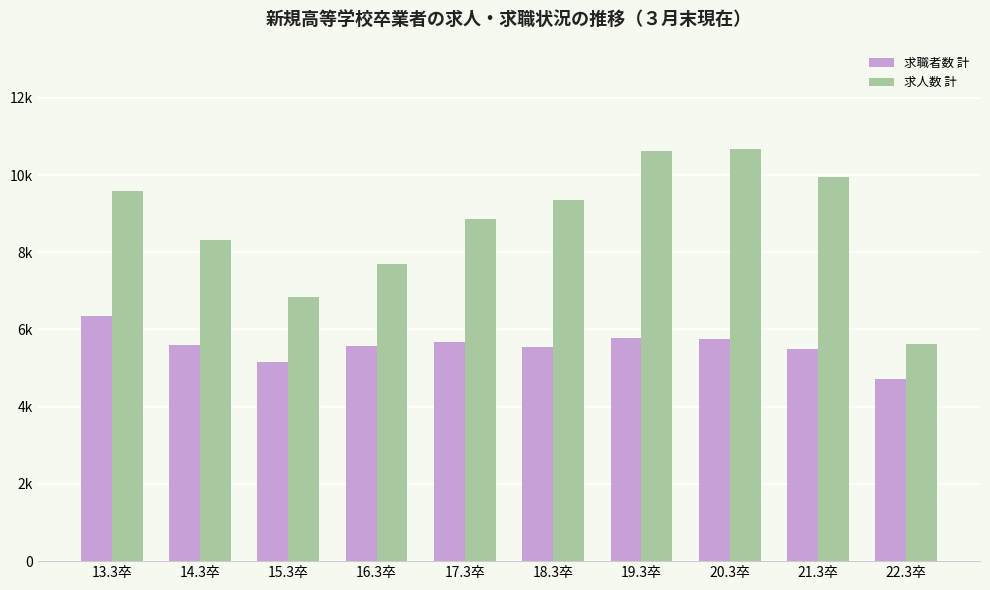

Which has a higher value, 19.3卒 or 18.3卒?

19.3卒